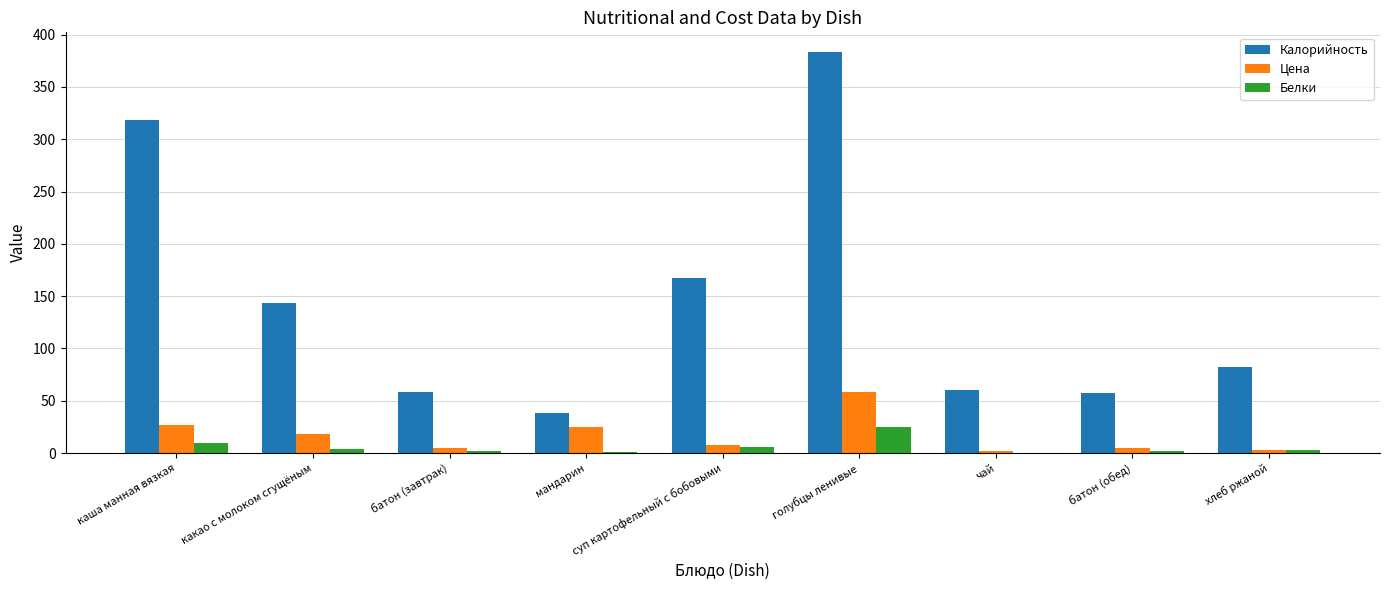

Between какао с молоком сгущёным and хлеб ржаной, which series saw the biggest shift?

Калорийность